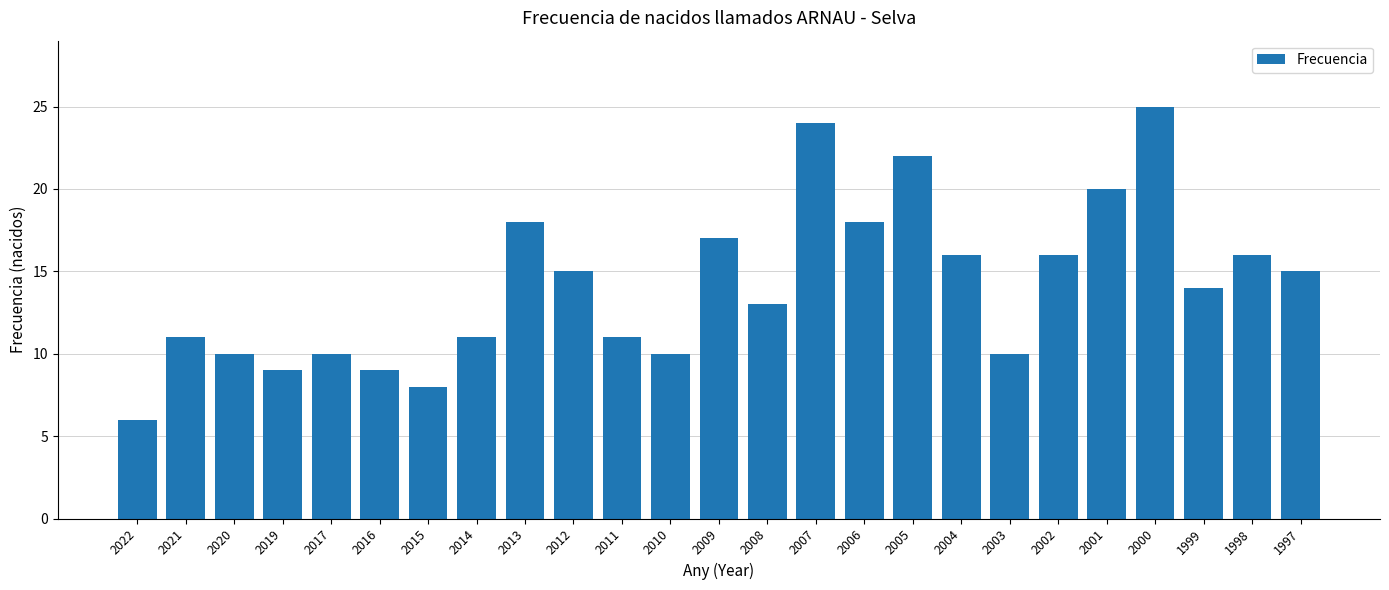

How many bars are there in total?

25